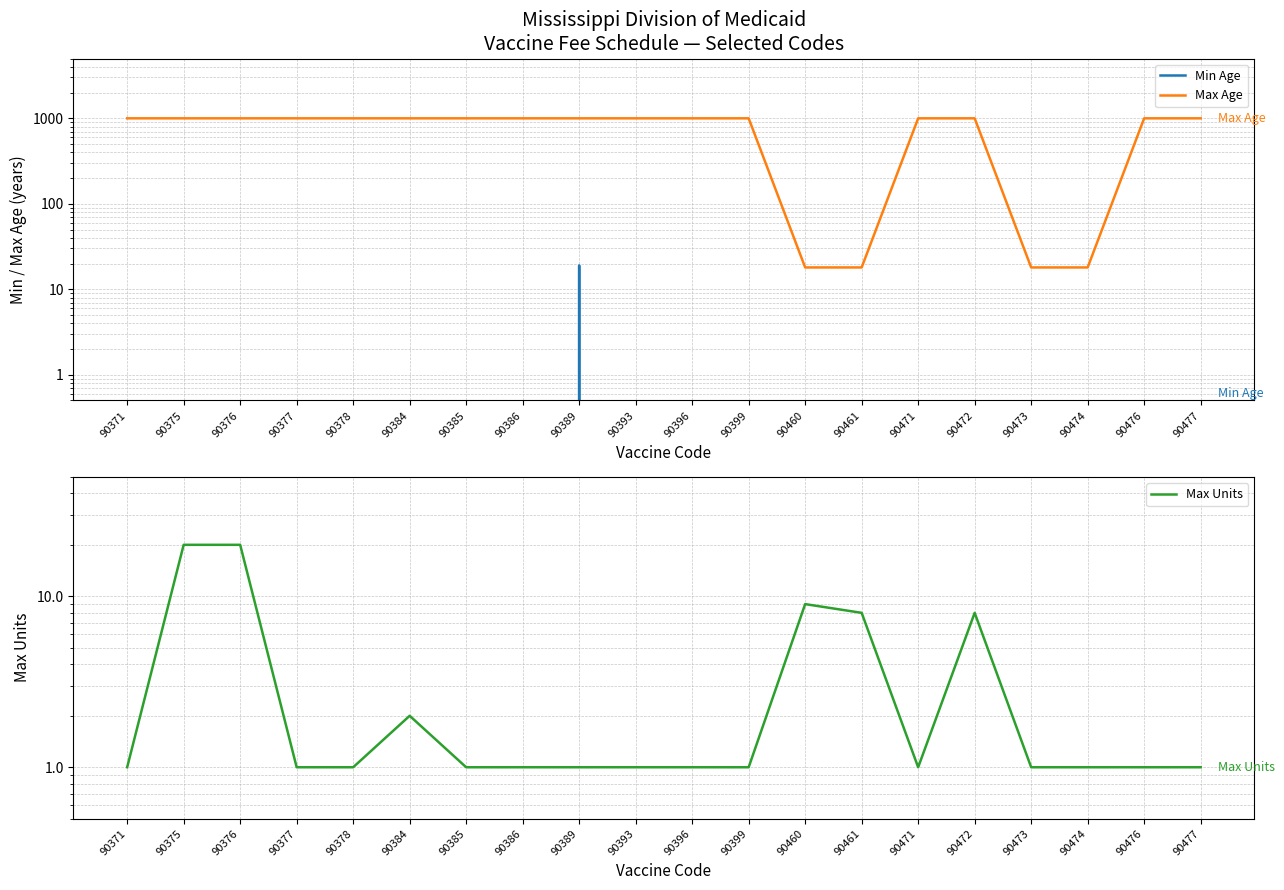

What is the value of the Max Age point at the 19th from the left?

999